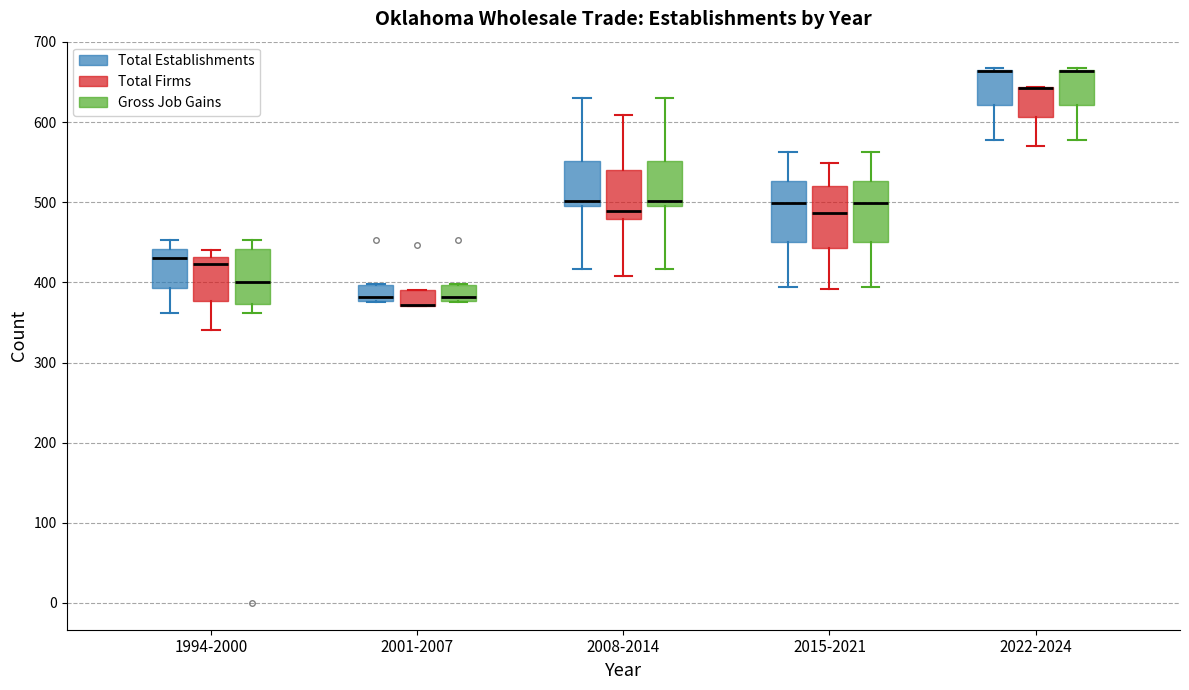

Reading left to right, read every box against the y-axis: the position of its median line, the range the box covers, and the ends of its whiskers. The values are not printed on the chart, so give them approximately, as read against the axis.

1994-2000 (Total Establishments): median 430, box 390 to 440, whiskers 360 to 450
1994-2000 (Total Firms): median 420, box 380 to 430, whiskers 340 to 440
1994-2000 (Gross Job Gains): median 400, box 370 to 440, whiskers 360 to 450
2001-2007 (Total Establishments): median 380 (just above the box's lower edge), box 380 to 400, whiskers 380 to 400
2001-2007 (Total Firms): median 370 (drawn on the box's lower edge), box 370 to 390, whiskers 370 to 390
2001-2007 (Gross Job Gains): median 380 (just above the box's lower edge), box 380 to 400, whiskers 380 to 400
2008-2014 (Total Establishments): median 500 (just above the box's lower edge), box 500 to 550, whiskers 420 to 630
2008-2014 (Total Firms): median 490, box 480 to 540, whiskers 410 to 610
2008-2014 (Gross Job Gains): median 500 (just above the box's lower edge), box 500 to 550, whiskers 420 to 630
2015-2021 (Total Establishments): median 500, box 450 to 530, whiskers 390 to 560
2015-2021 (Total Firms): median 490, box 440 to 520, whiskers 390 to 550
2015-2021 (Gross Job Gains): median 500, box 450 to 530, whiskers 390 to 560
2022-2024 (Total Establishments): median 660 (drawn on the box's upper edge), box 620 to 670, whiskers 580 to 670
2022-2024 (Total Firms): median 640 (drawn on the box's upper edge), box 610 to 640, whiskers 570 to 640
2022-2024 (Gross Job Gains): median 660 (drawn on the box's upper edge), box 620 to 670, whiskers 580 to 670